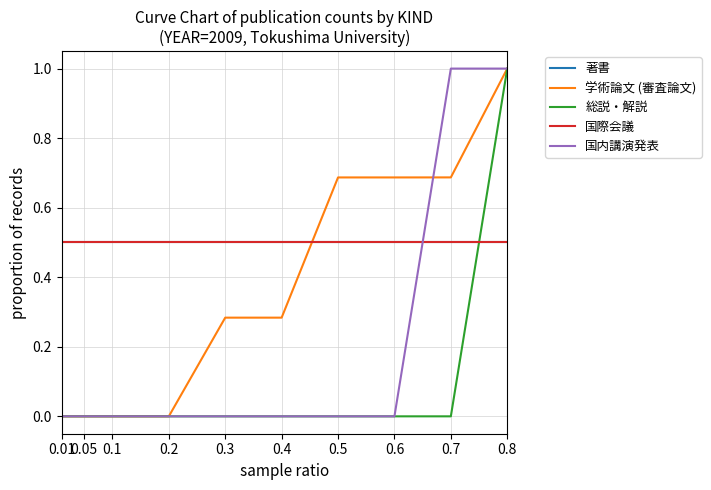

Count the 国内講演発表 values in the range 0 to 1.

10